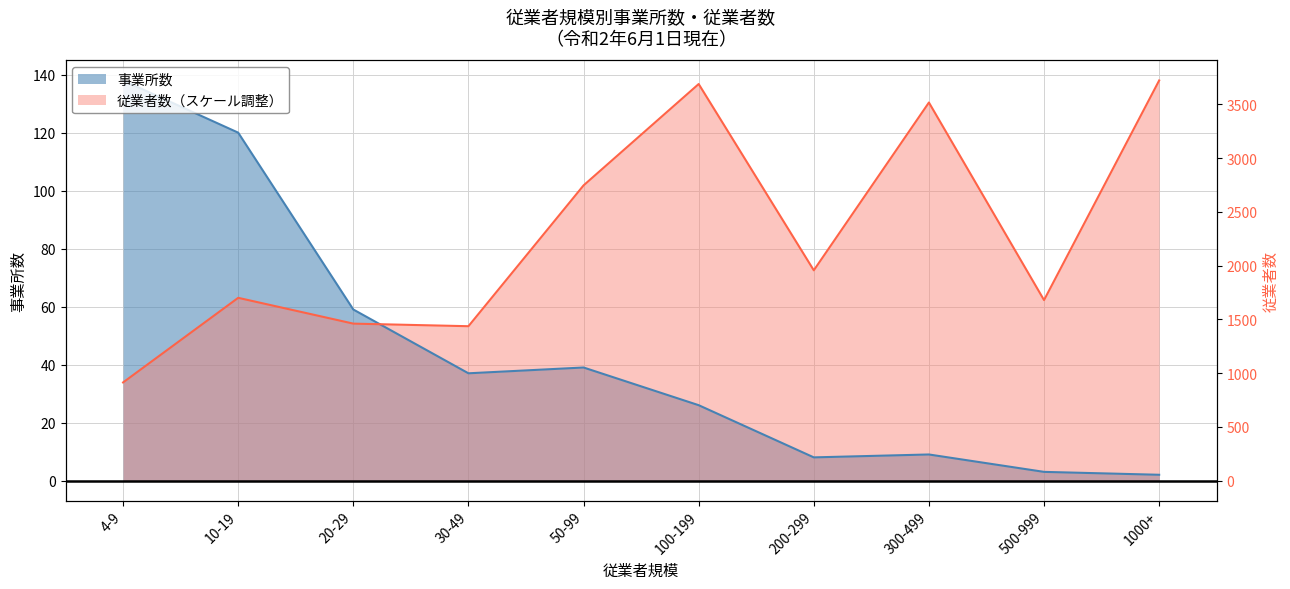

What position from the right is 50-99?

6